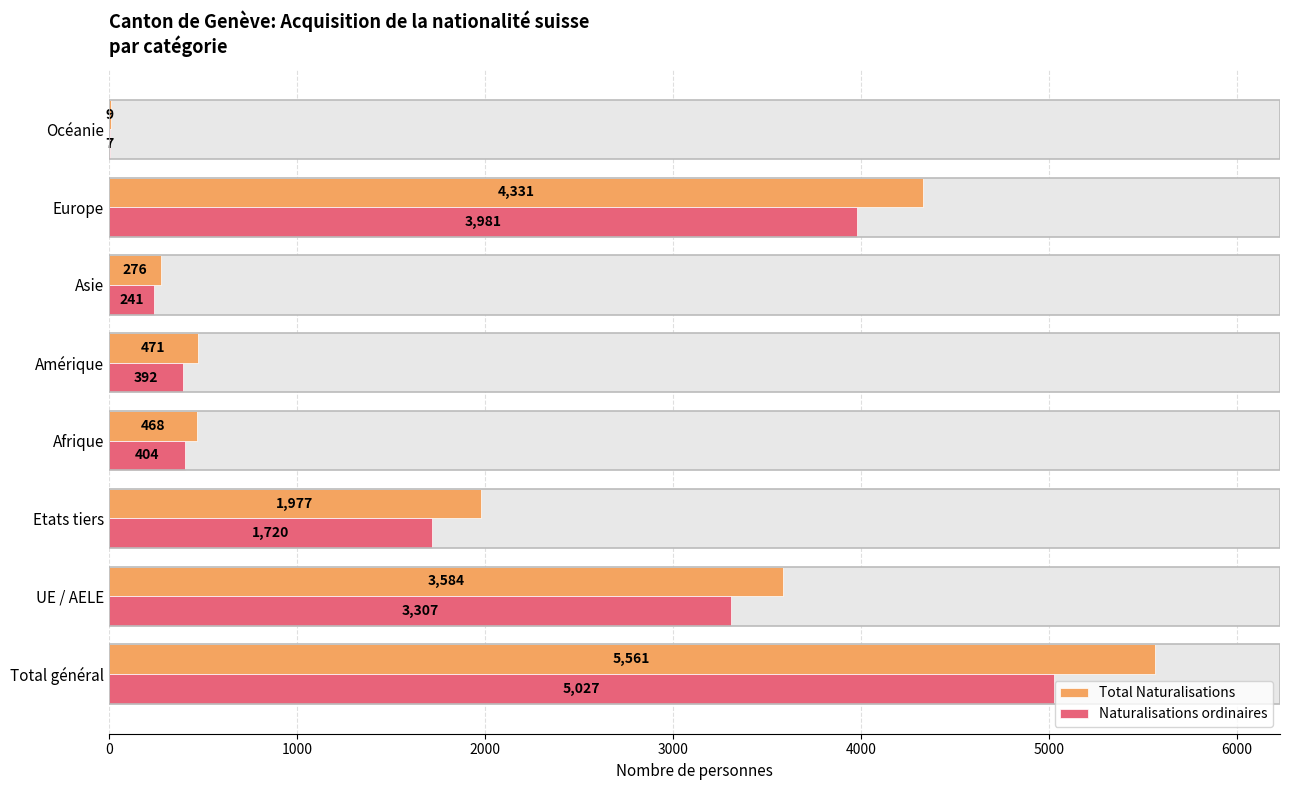

The value of Total Naturalisations at Total général is 5561. True or false?

True